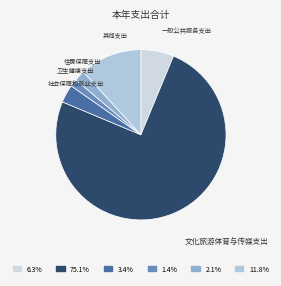

How many segments does this pie chart have?

6